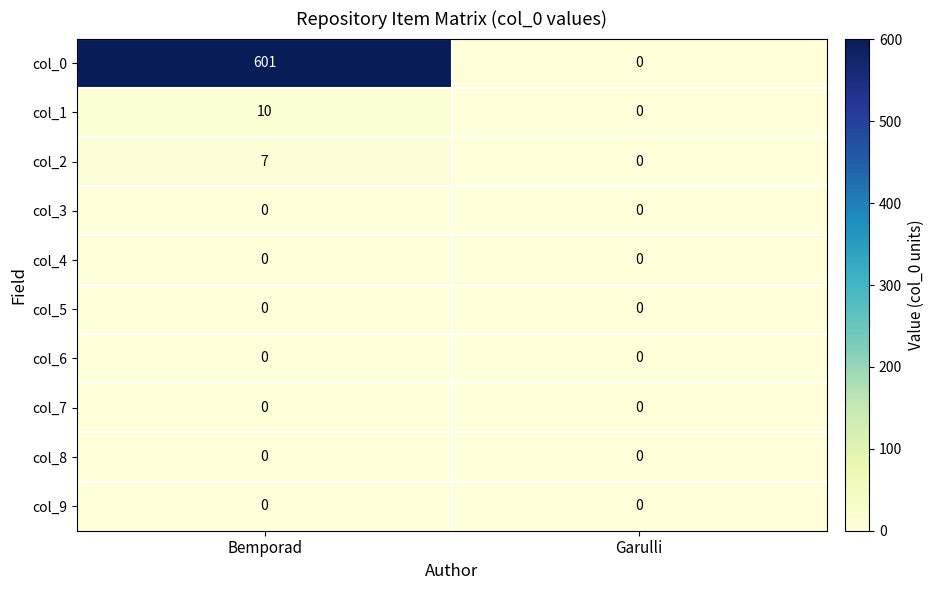

What is the difference between the maximum and minimum values in the col_2 series?

7